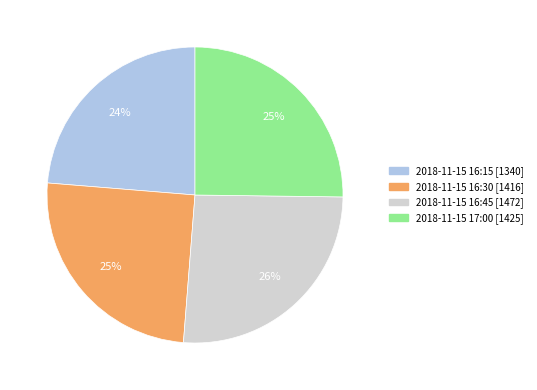

Is there any slice that represents more than half of the pie?

No